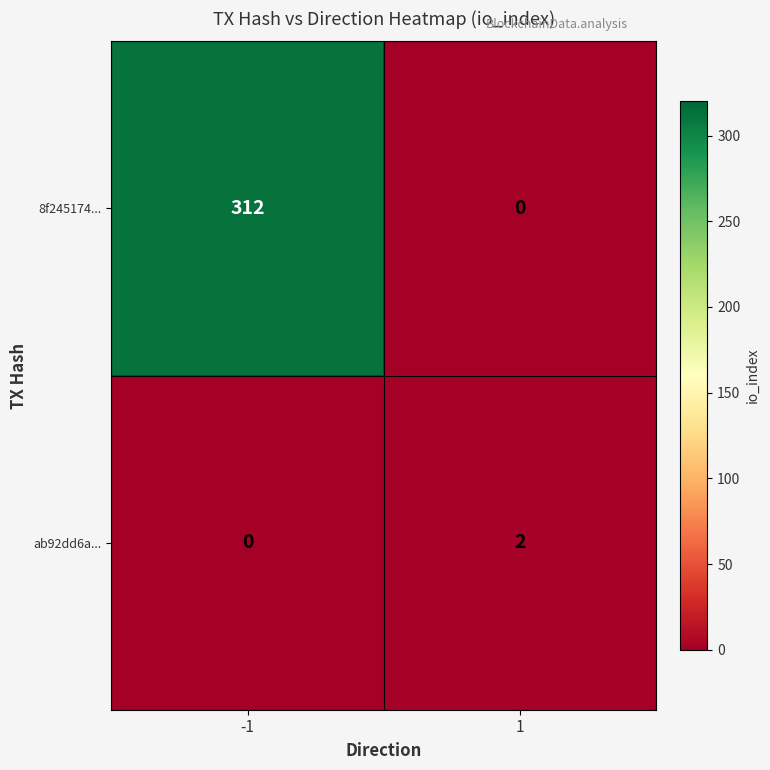

Is it true that ab92dd6a... equals 2 at 1?

True